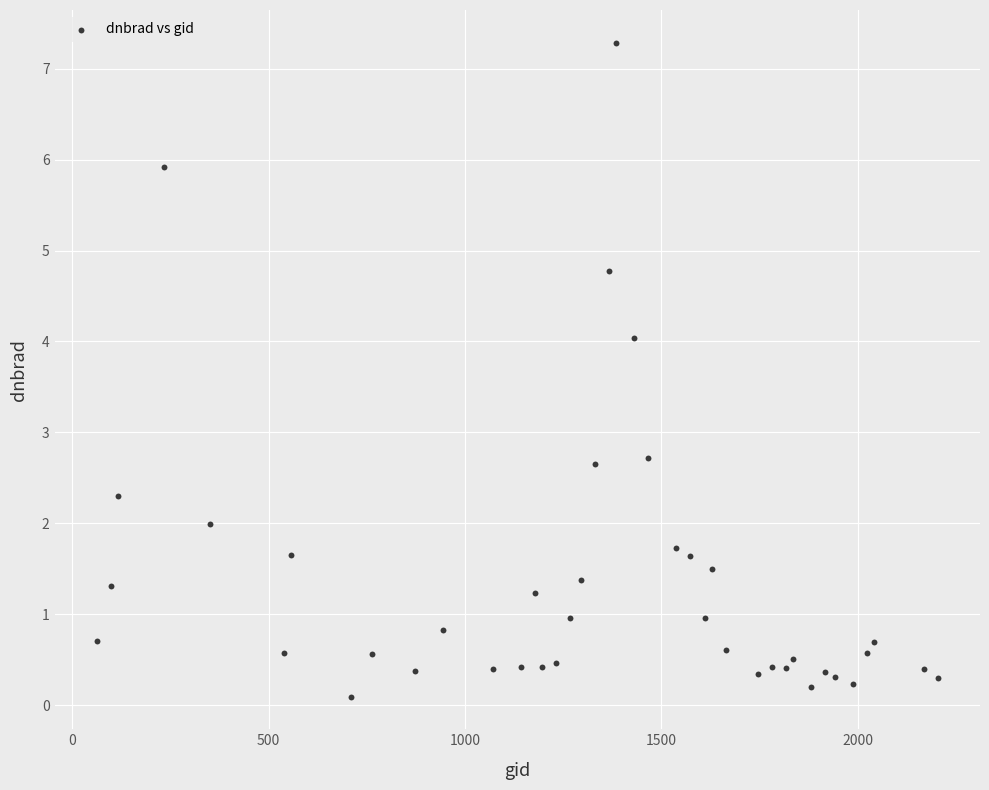

What is the range of X values (max minus min)?

2142.0